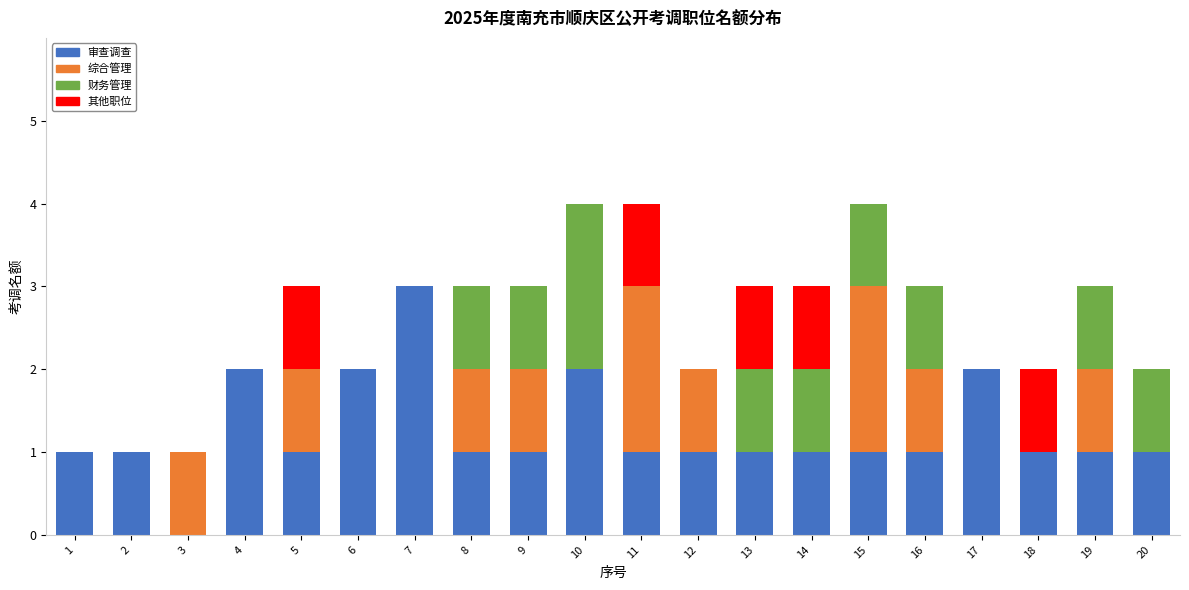

The value of 审查调查 at 6 is 2. True or false?

True